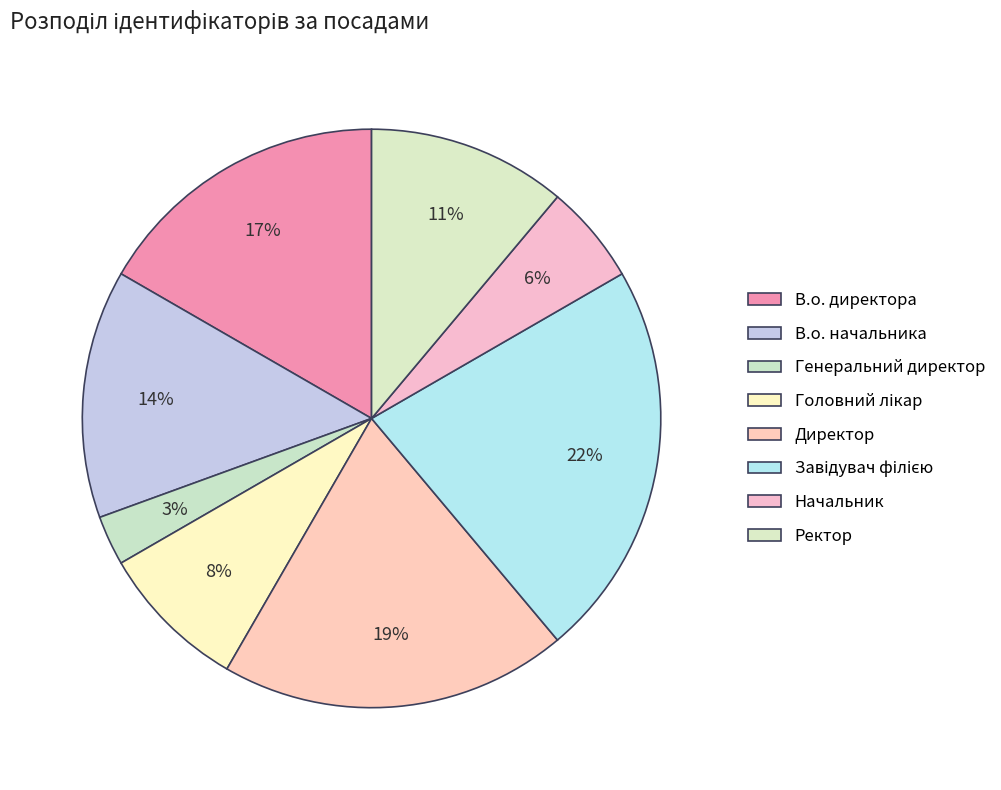

How much of the chart is everything except Директор?

80.6%